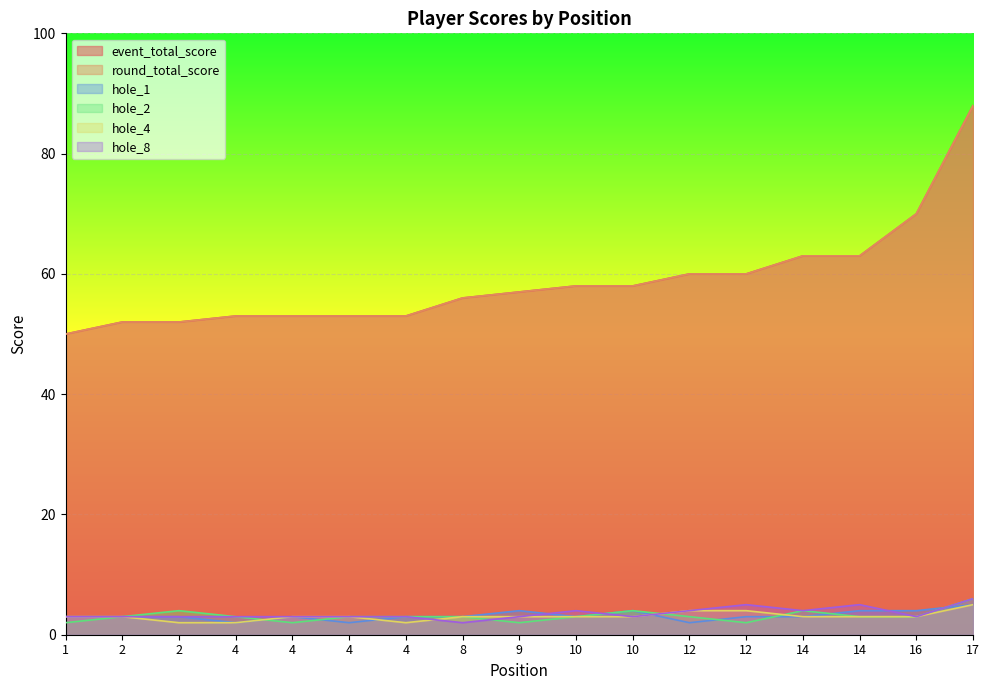

What is the sum of the hole_4 values at 2 and 8?

6